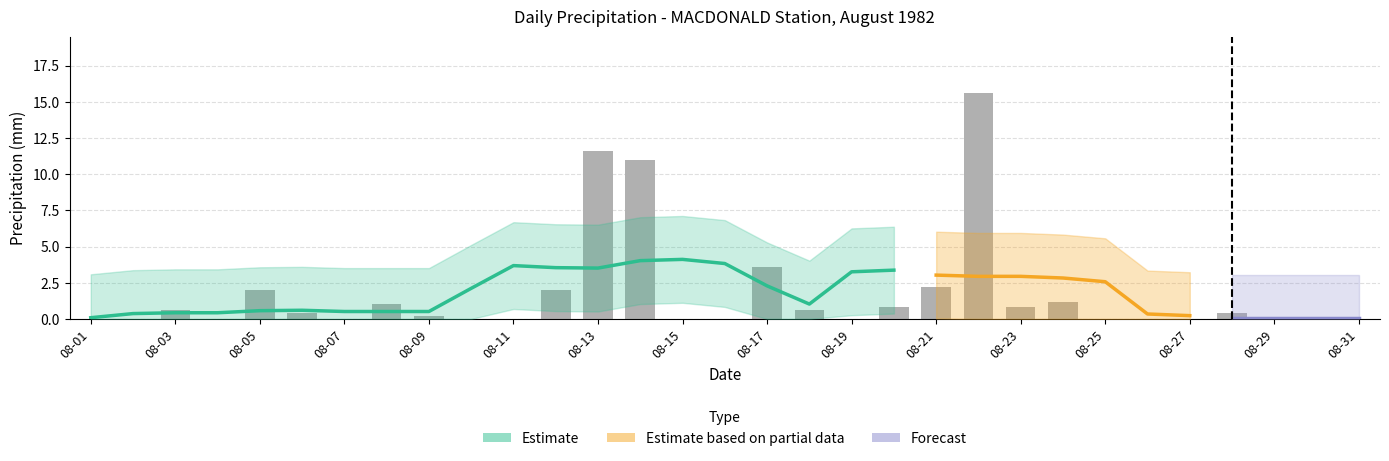

How many data points does each series have?

31